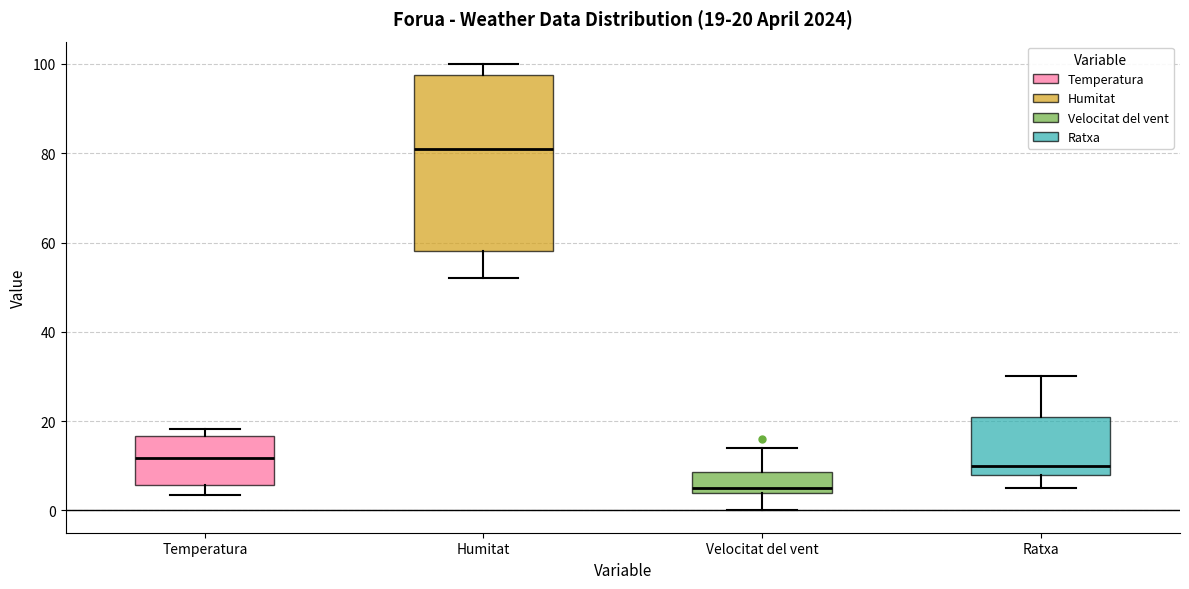

Which box is the tallest, from its lower edge to its upper edge?

Humitat